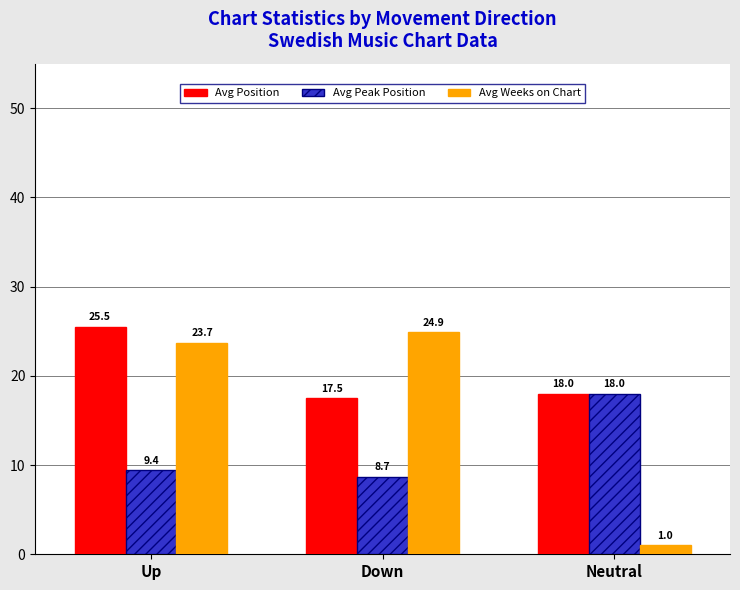

At how many categories does at least one series exceed 2?

3